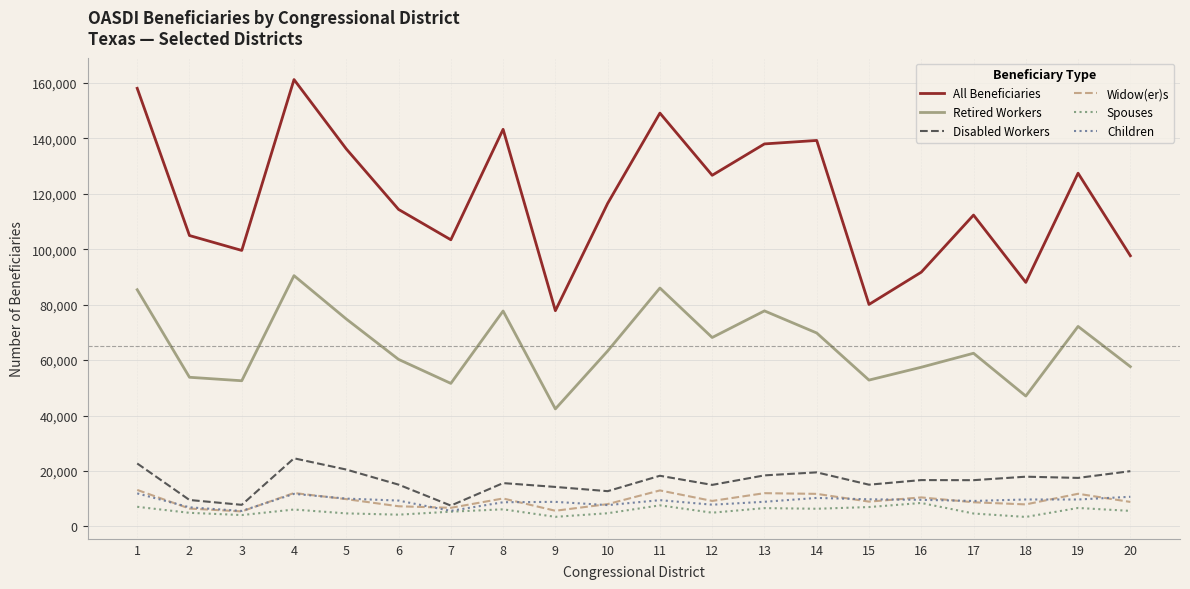

What is the total value across all series at 5?

256023